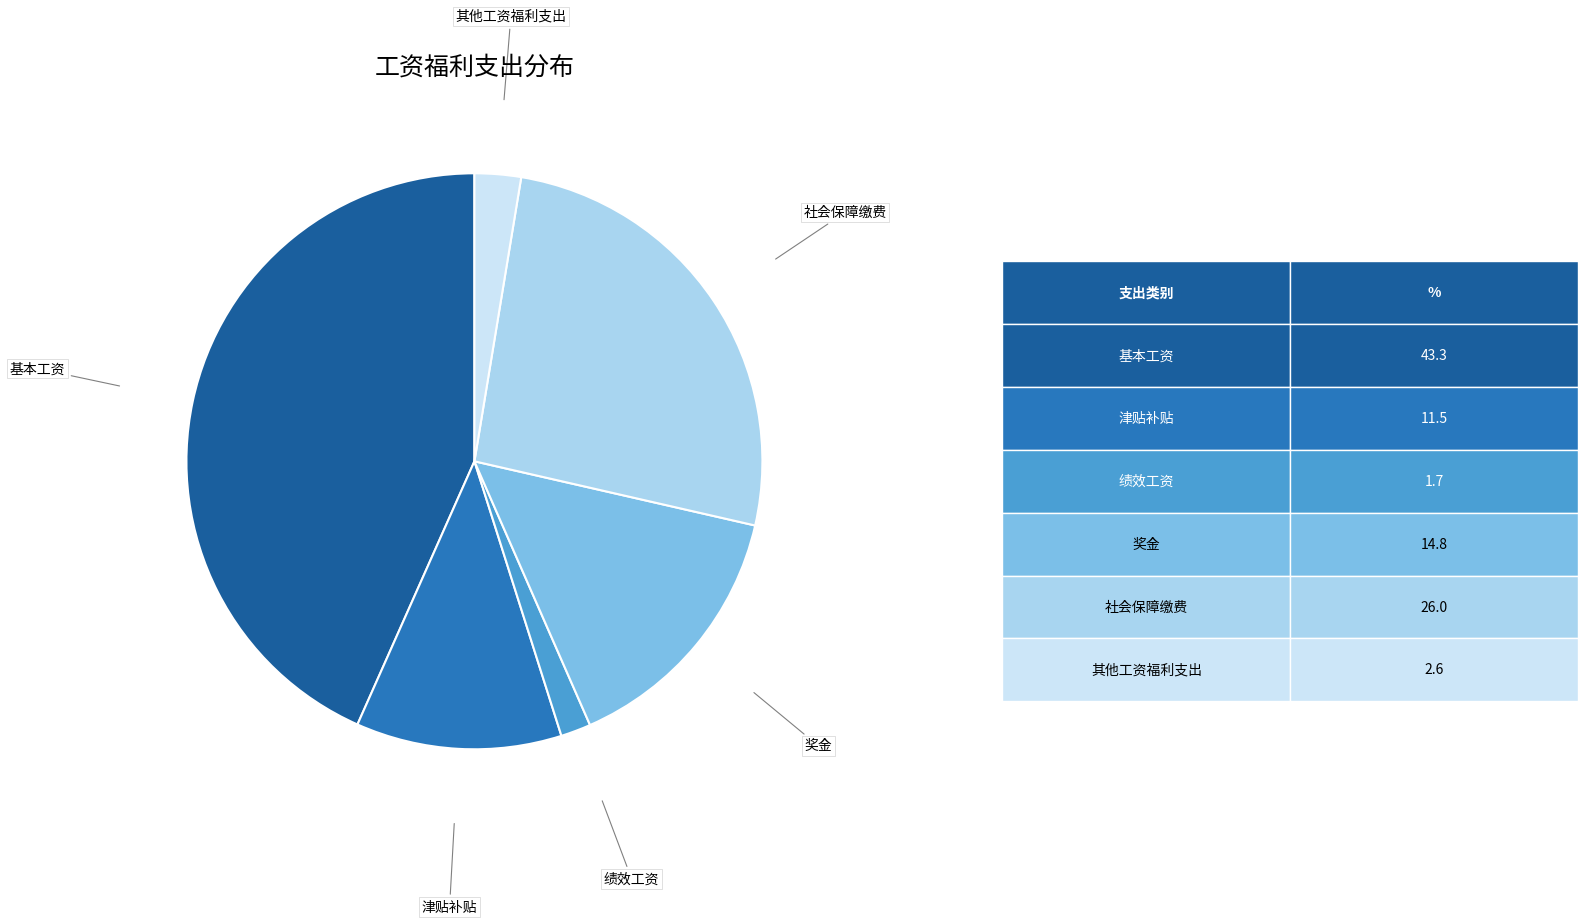

How many segments does this pie chart have?

6